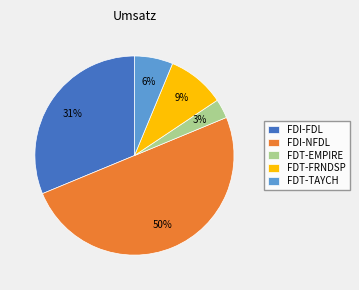

Which slice is the smallest?

FDT-EMPIRE